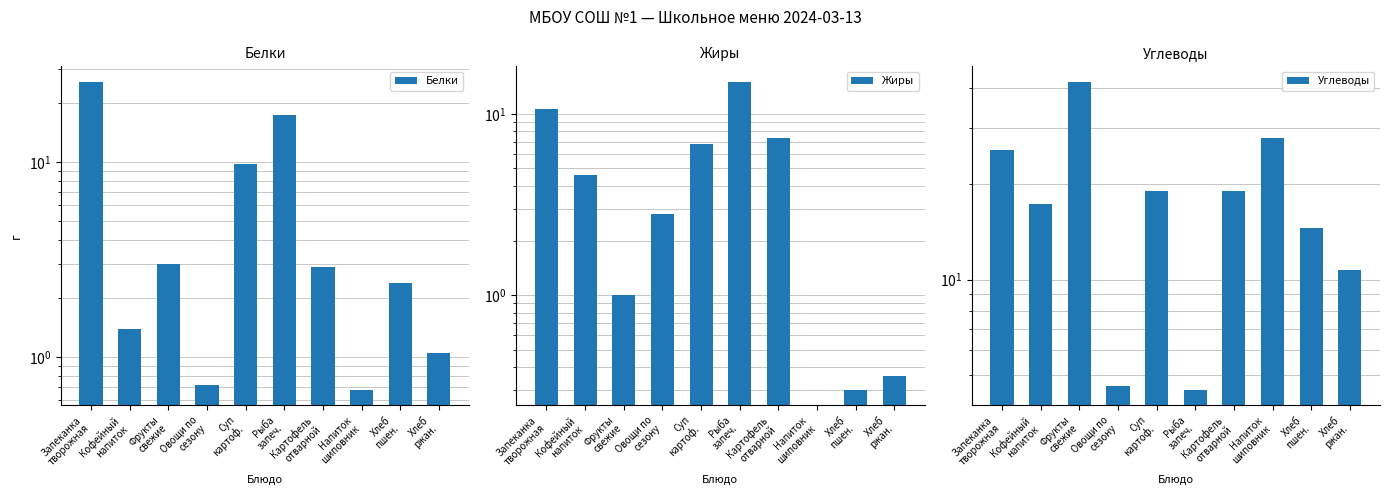

Is the value of Белки at Хлеб
пшен. greater than the value of Углеводы at Суп
картоф.?

No